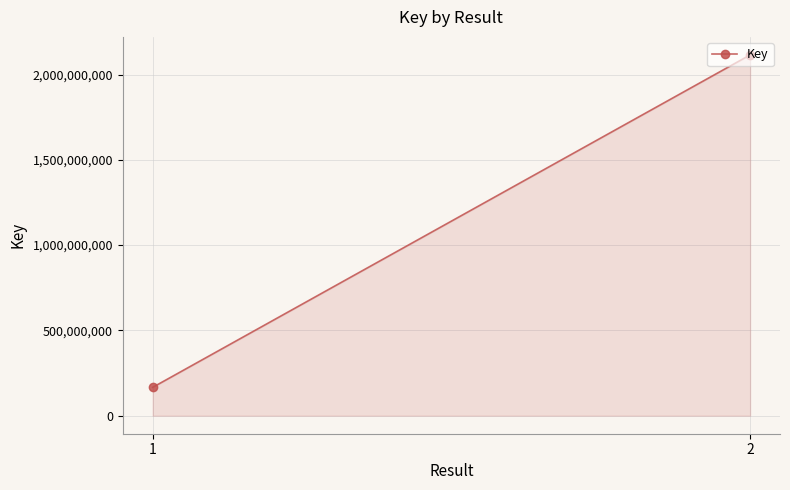

What is the difference between the maximum and minimum values?

1949029769